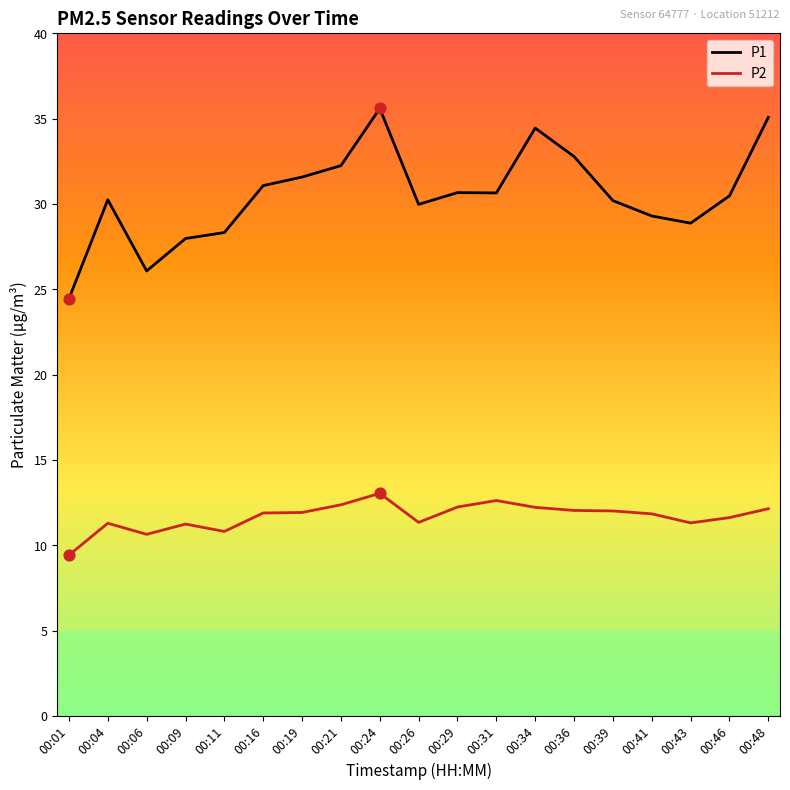

What is the total value across all series at 00:43?

40.2